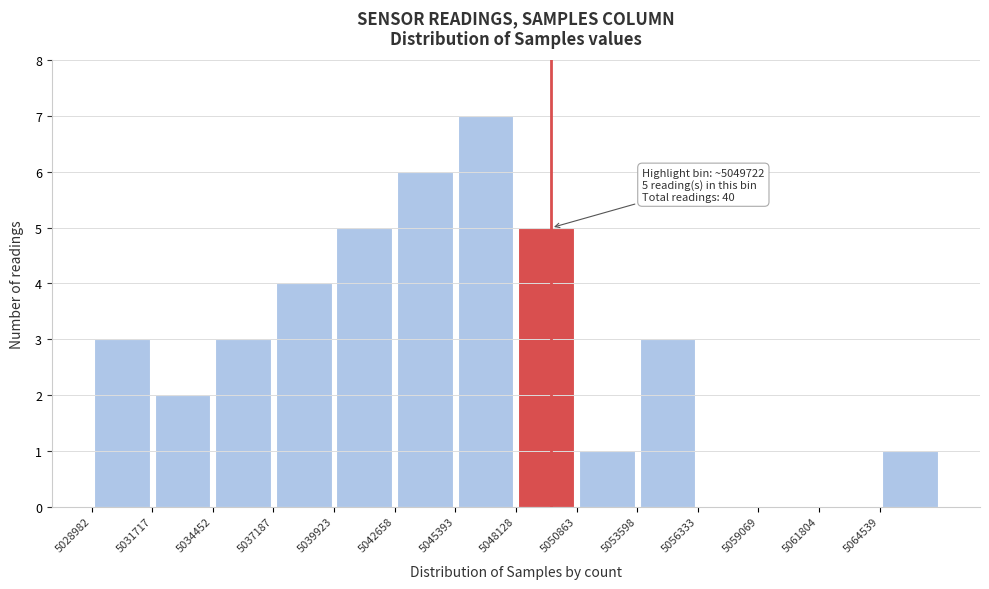

Which range on the x-axis has the tallest bar?

5045500 to 5048000